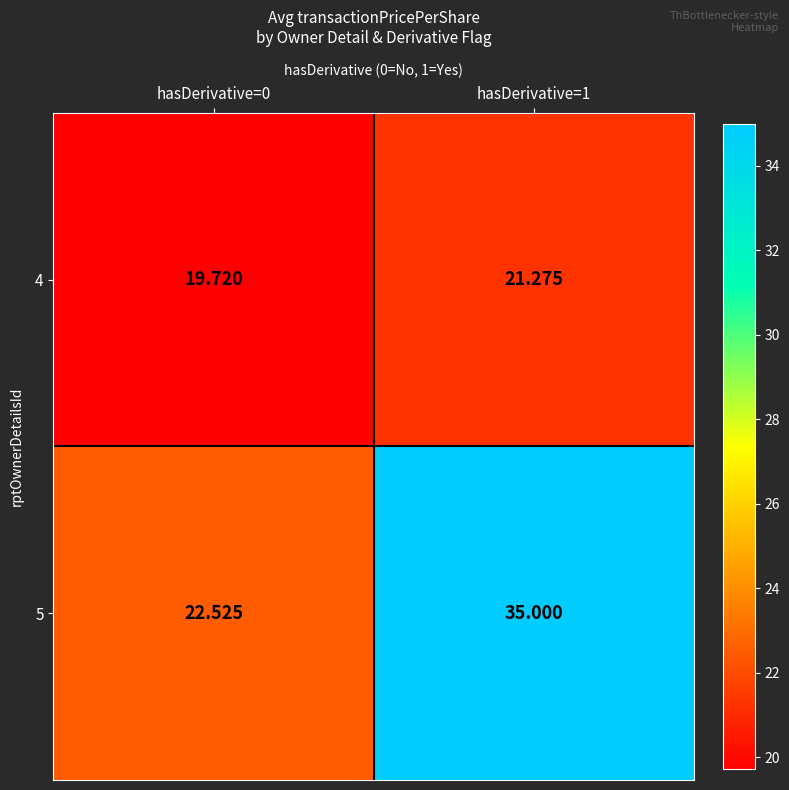

At hasDerivative=0, list the series in order from largest to smallest.

5, 4